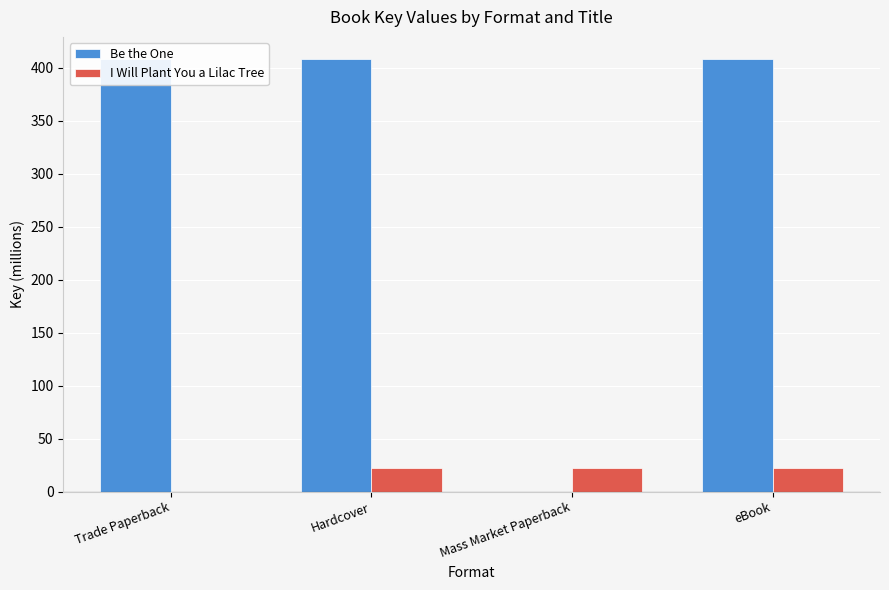

What is the sum of the Be the One values at Mass Market Paperback and Hardcover?

408.6